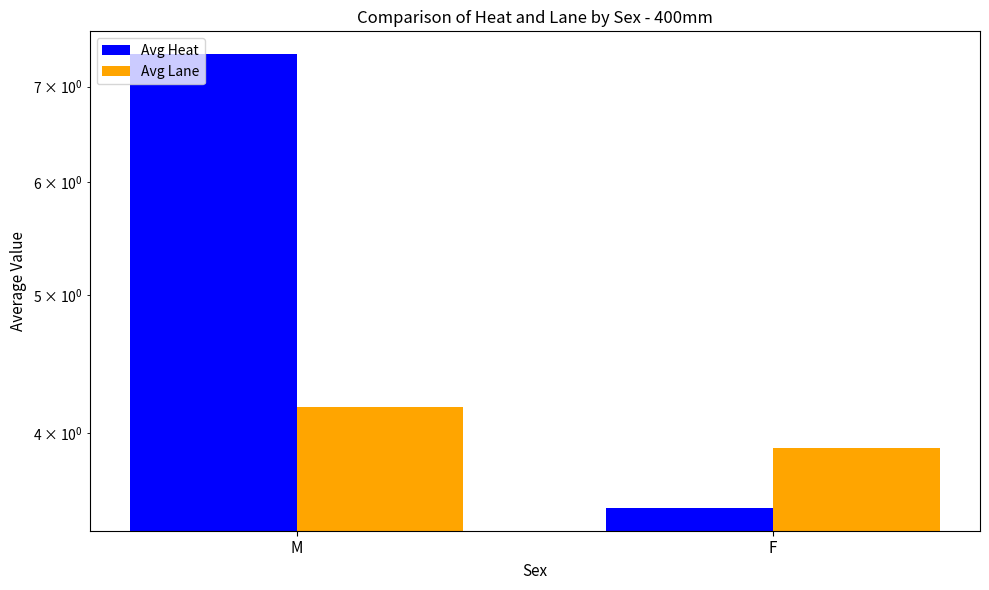

What is the value of the Avg Lane bar at the 2nd from the left?

3.9